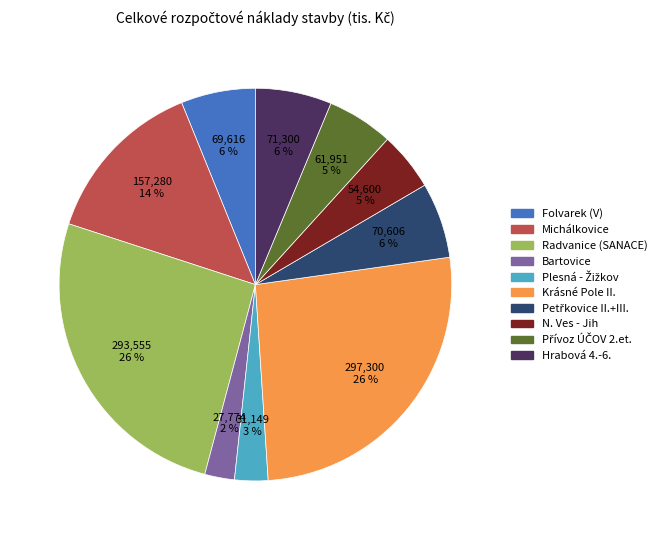

Is there a majority slice in this chart?

No